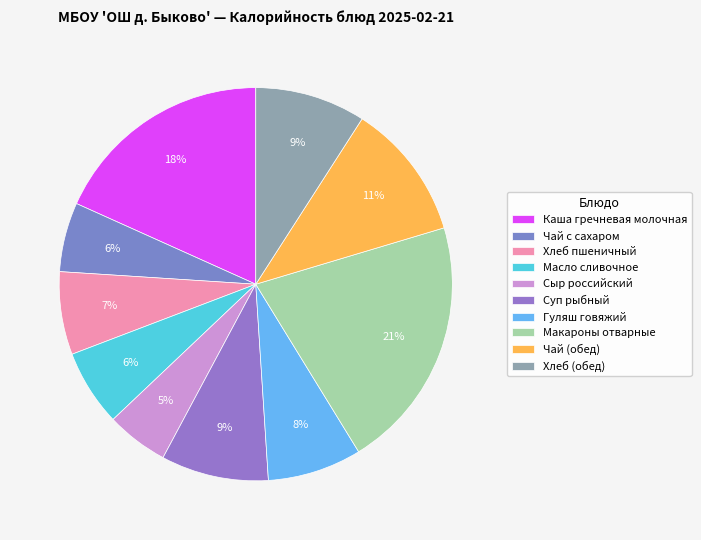

Combined, what portion of the pie is Каша гречневая молочная and Макароны отварные?

39.1%